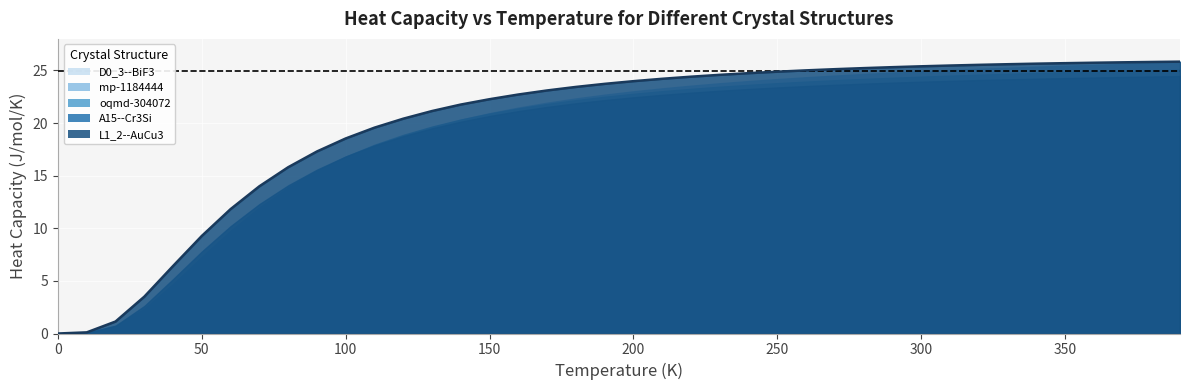

How many lines are shown in the chart?

5